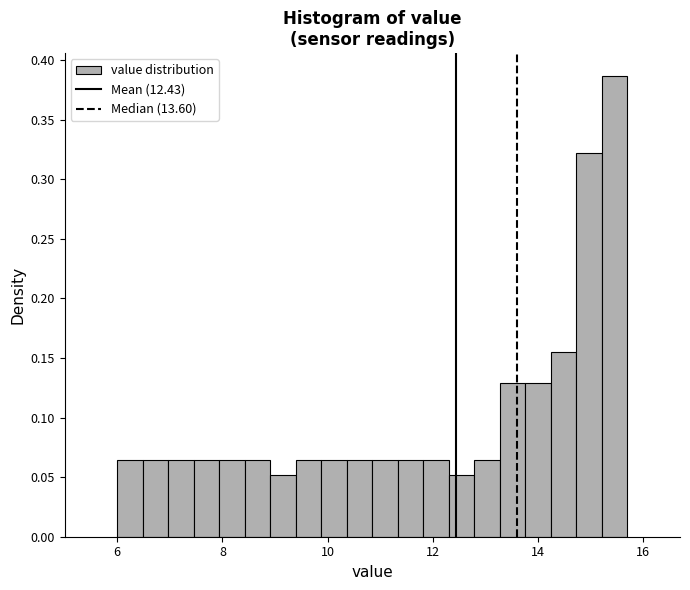

Around what value on the x-axis is the tallest bar? Give the approximate position of its centre, as read against the axis.

15.4